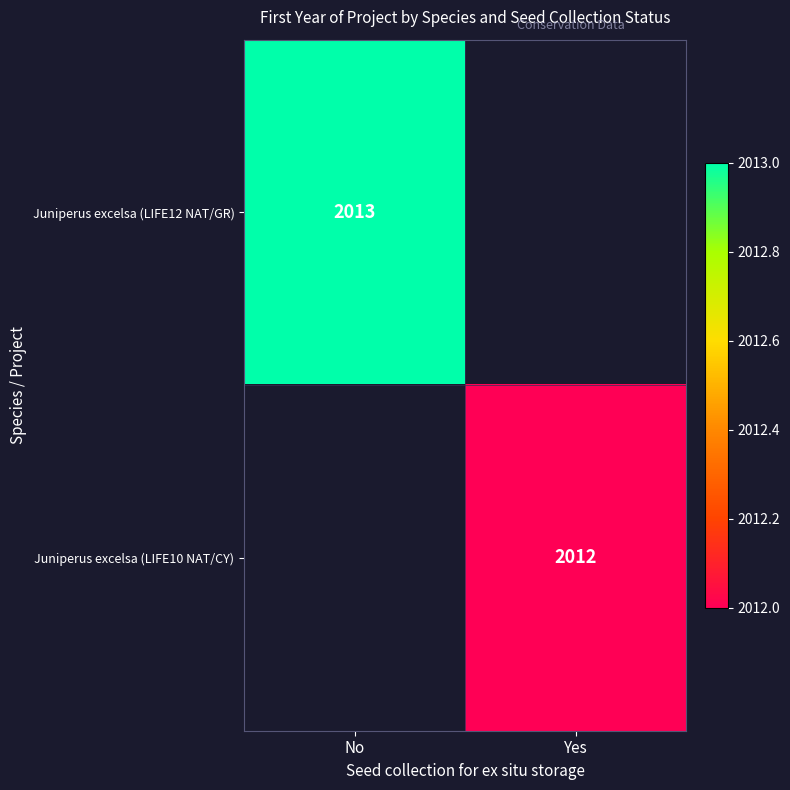

Which category has the highest value across all series?

No